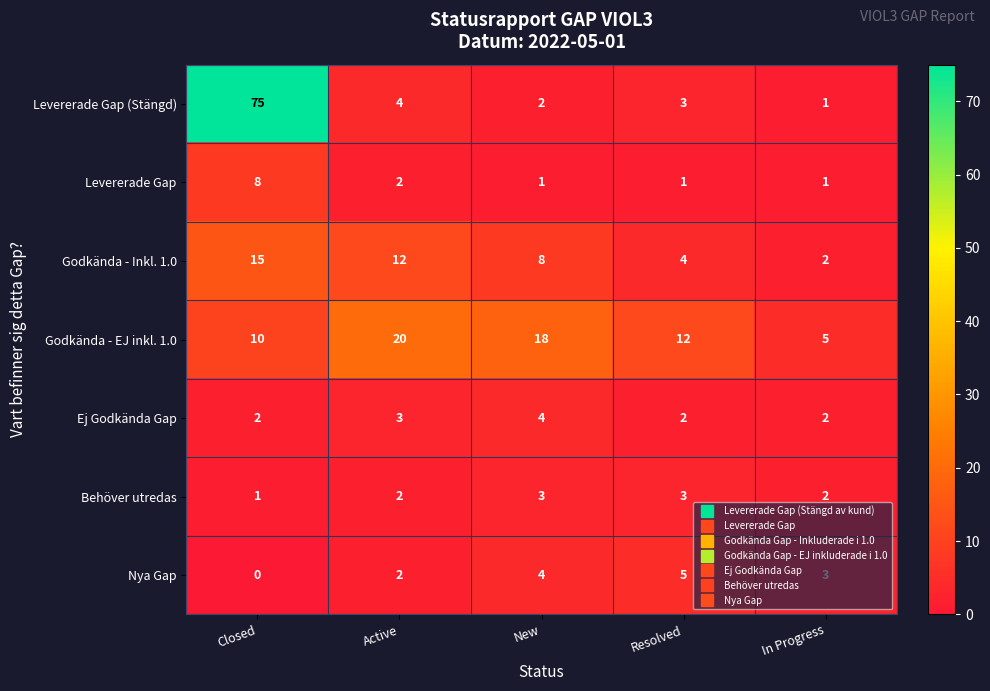

What is the total value across all series at Resolved?

30